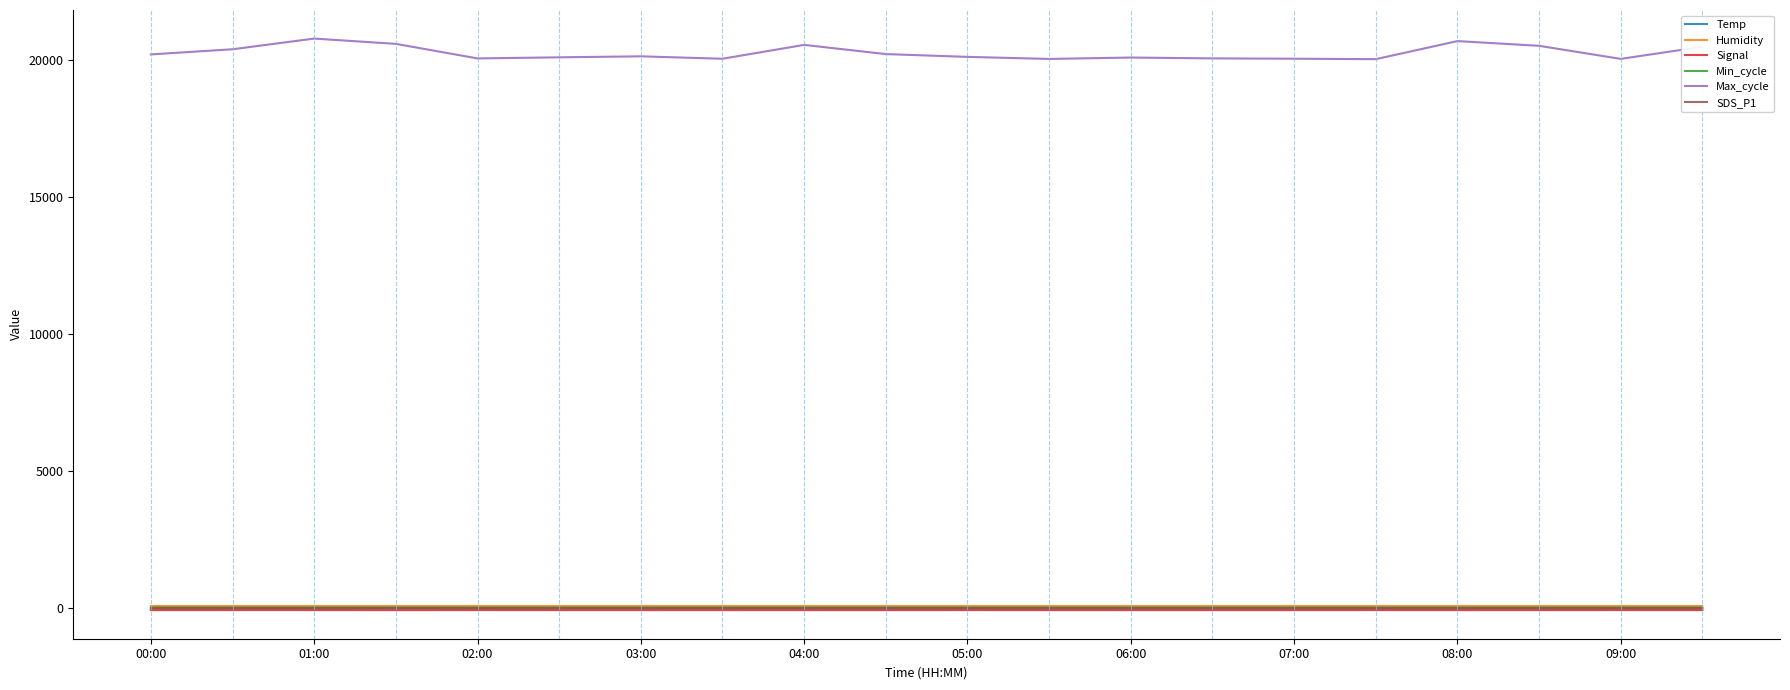

What is the greatest value displayed?

20790.0